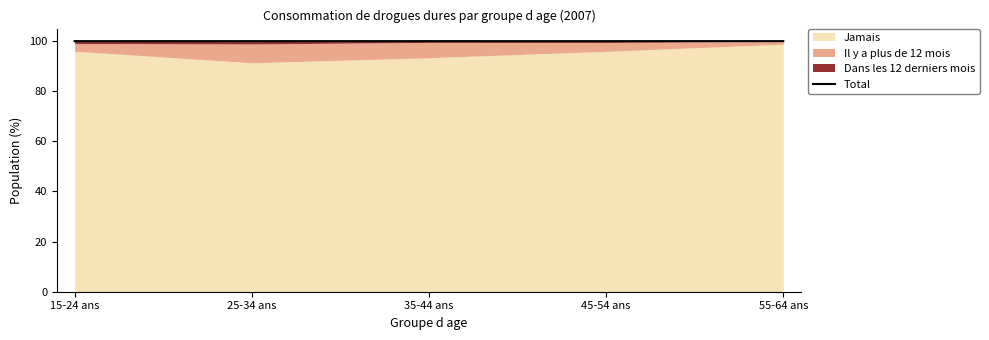

List the labels in order of value, smallest first.

25-34 ans, 15-24 ans, 35-44 ans, 45-54 ans, 55-64 ans